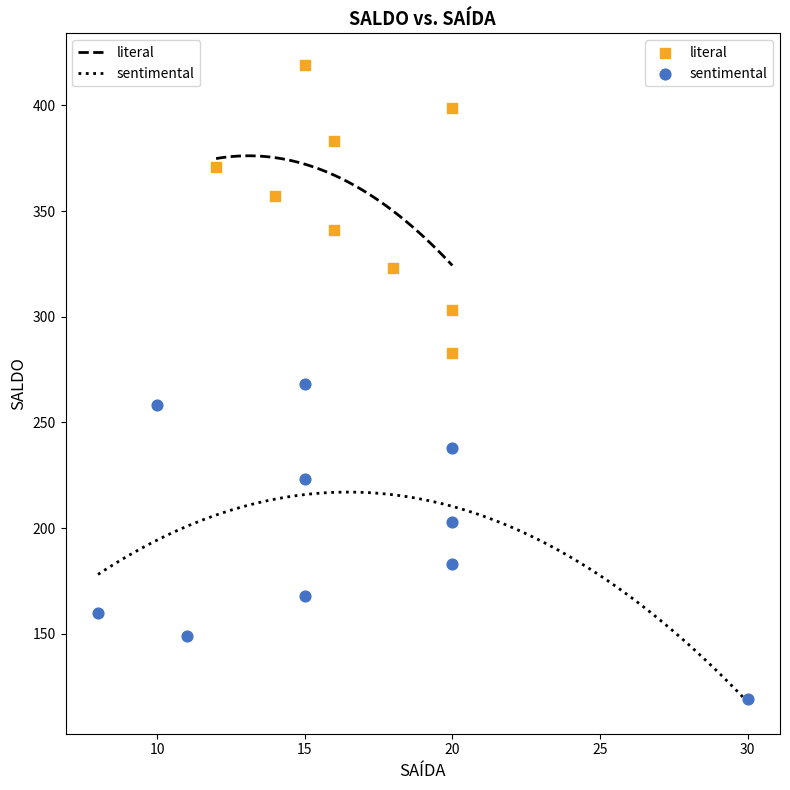

Which series contains the lowest Y value?

sentimental